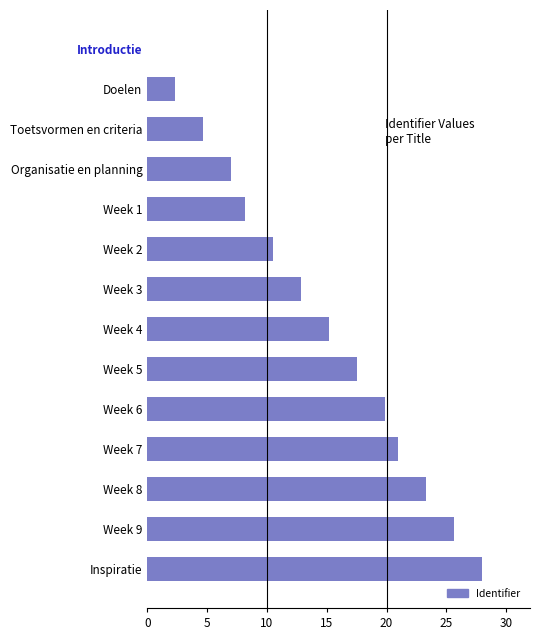

Reading top to bottom, transcribe all the data shown in this chart.

Introductie=0.0	Doelen=2.3	Toetsvormen en criteria=4.7	Organisatie en planning=7.0	Week 1=8.2	Week 2=10.5	Week 3=12.8	Week 4=15.2	Week 5=17.5	Week 6=19.8	Week 7=21.0	Week 8=23.3	Week 9=25.7	Inspiratie=28.0